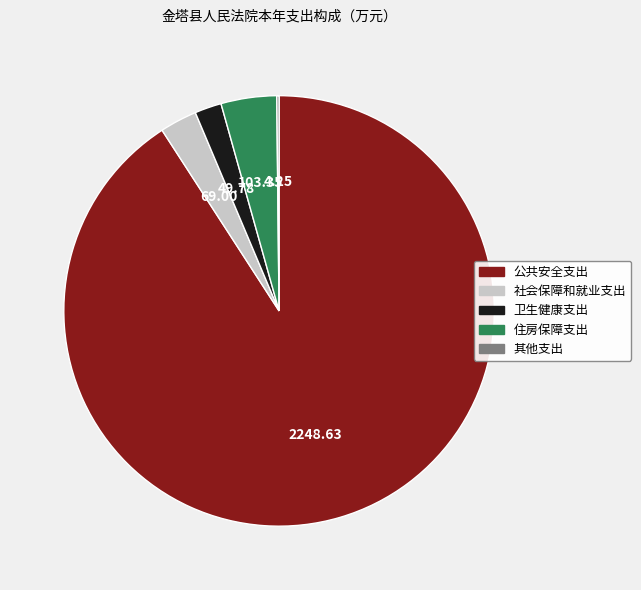

Which slice is the largest?

公共安全支出